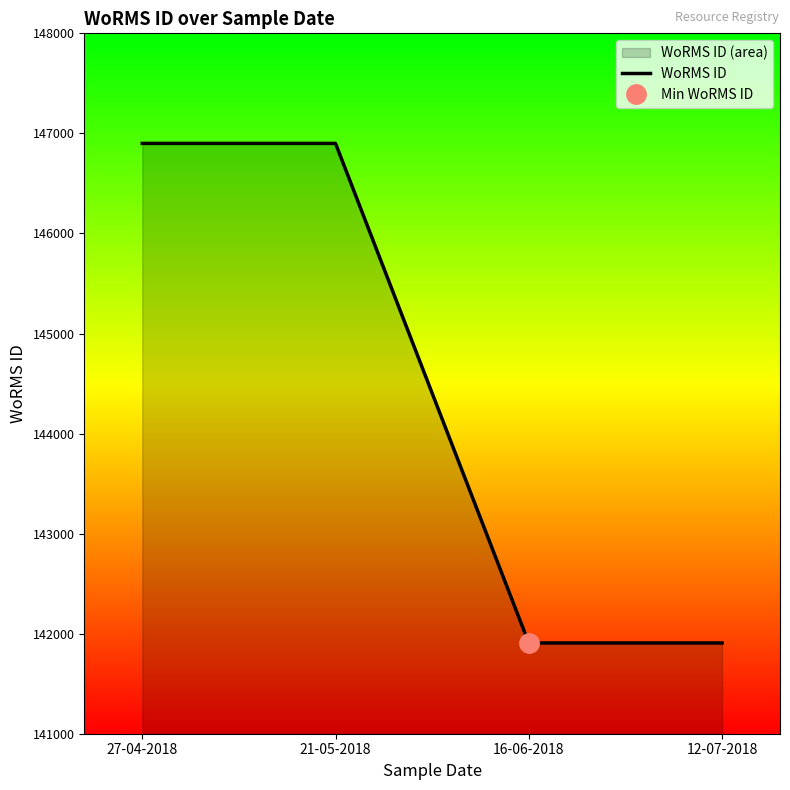

Rank the categories by value from highest to lowest.

27-04-2018, 21-05-2018, 16-06-2018, 12-07-2018